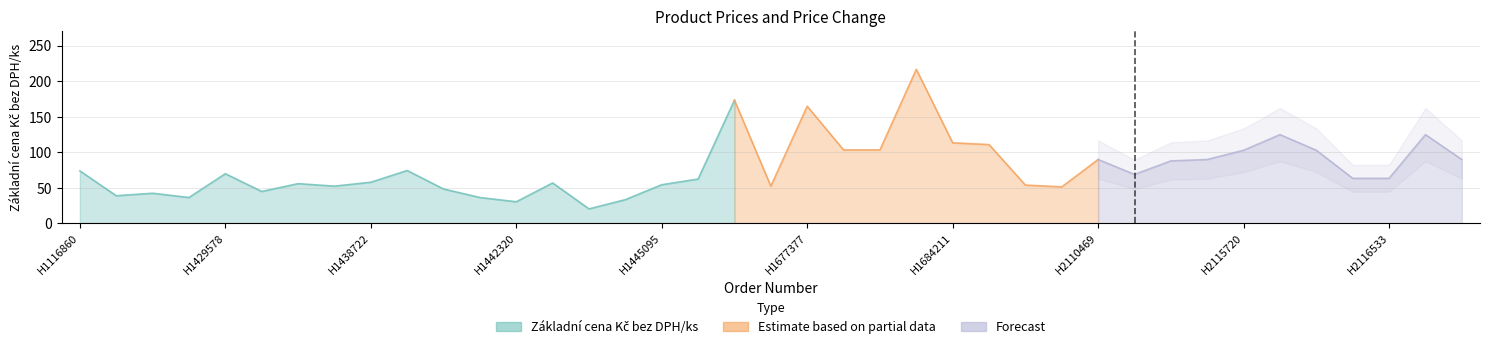

Which series changed the most between H1409567 and H2115720?

Základní cena Kč bez DPH/ks